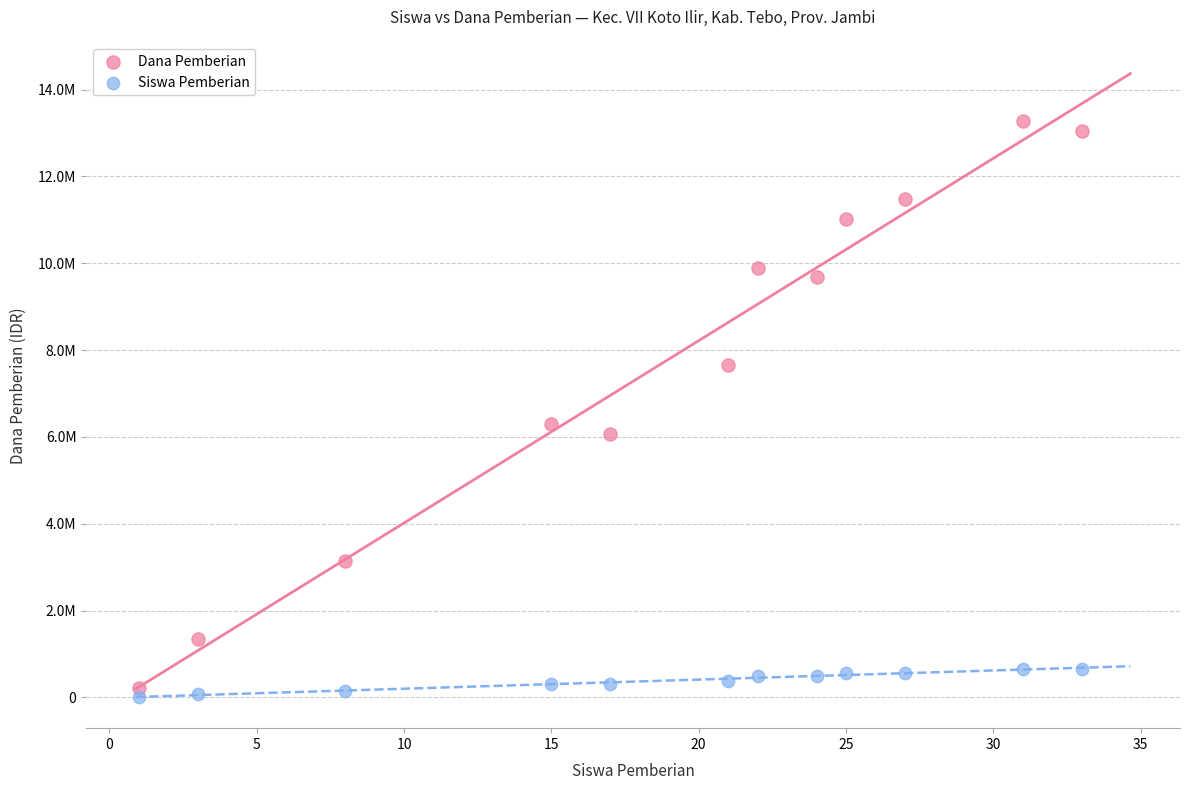

Which series contains the highest Y value?

Dana Pemberian